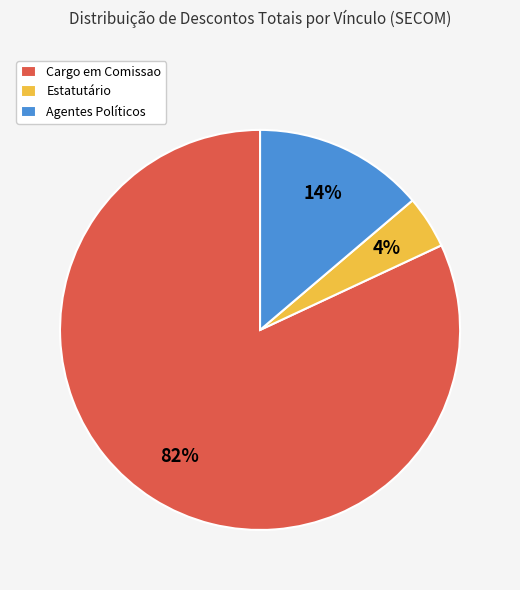

Which category accounts for the majority?

Cargo em Comissao